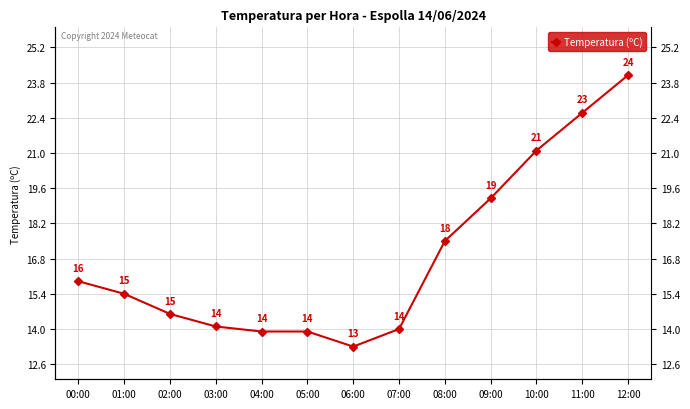

Does the chart have visible grid lines?

Yes